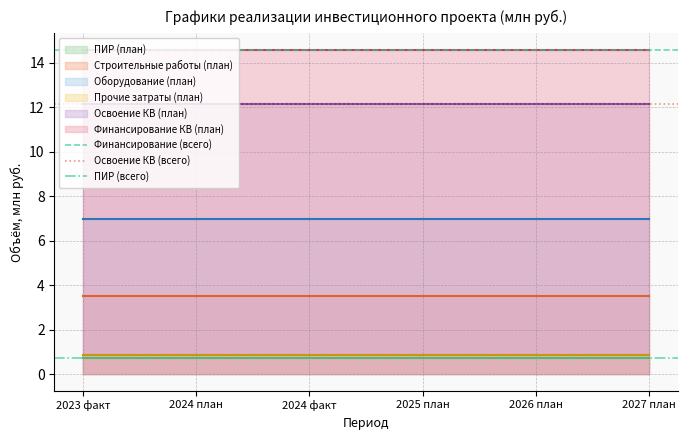

Is it true that Финансирование (всего) equals 14.6 at 2023 факт?

True